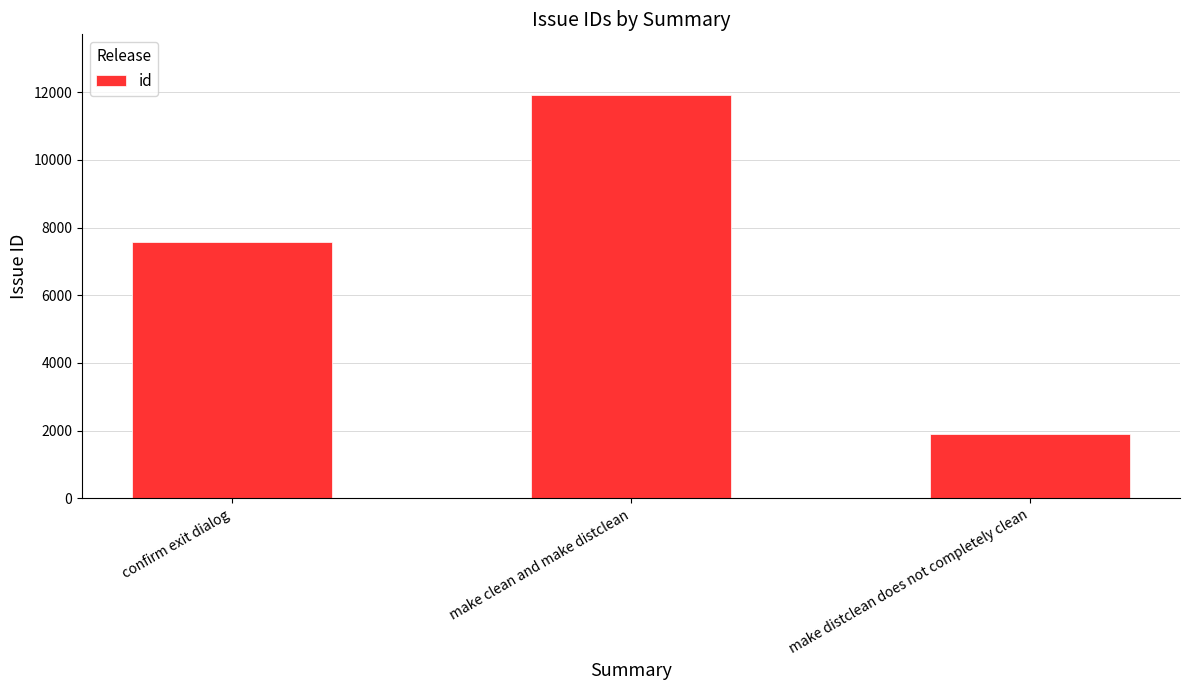

Which label corresponds to the smallest value in the chart?

make distclean does not completely clean